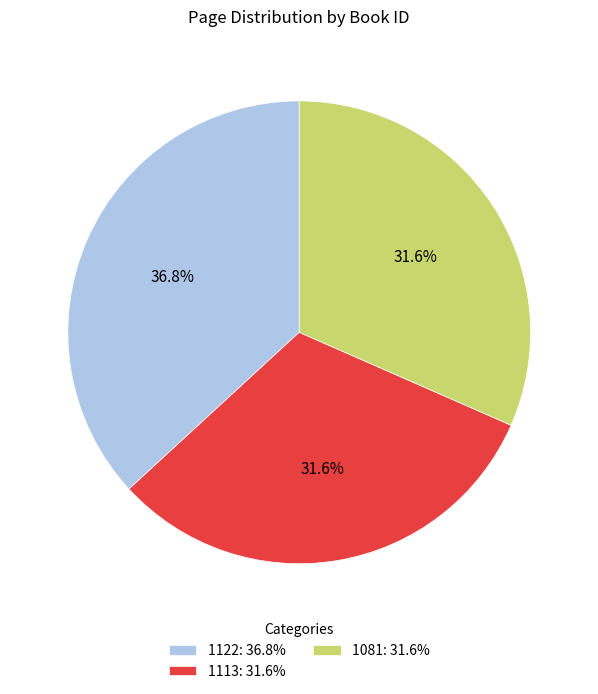

Approximately how many times larger is the value at 1122: 36.8% compared to 1081: 31.6%?

1.2